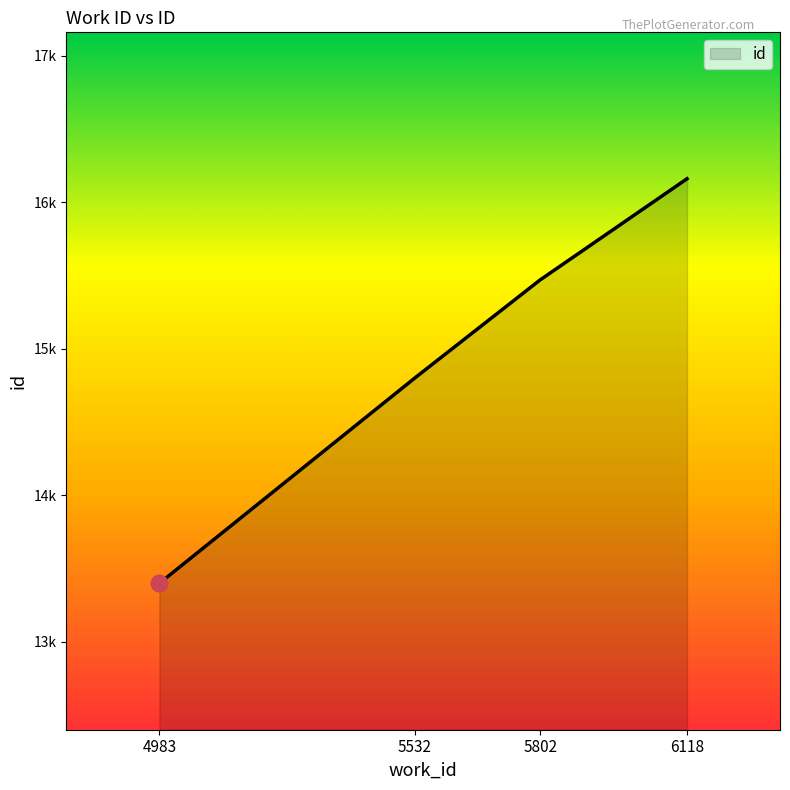

Does the chart display data point markers on the line(s)?

No